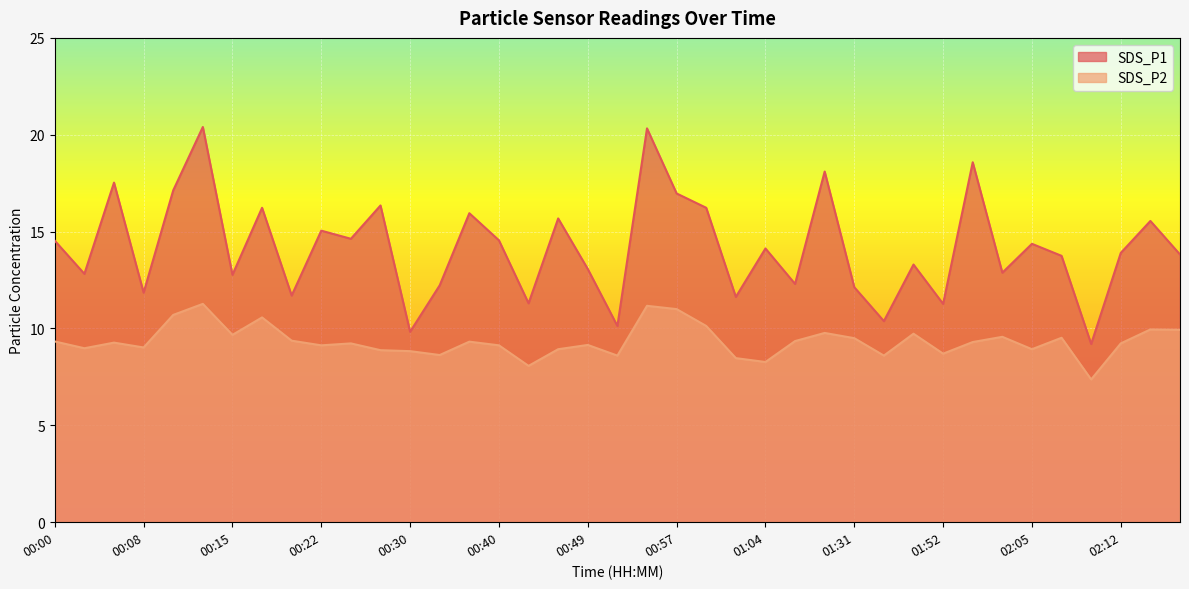

Reading right to left, transcribe all the data shown in this chart.

SDS_P1: 13.8	15.6	13.9	9.2	13.8	14.4	12.9	18.6	11.3	13.3	10.4	12.1	18.1	12.3	14.1	11.6	16.2	17.0	20.3	10.1	13.1	15.7	11.3	14.6	15.9	12.2	9.8	16.4	14.6	15.1	11.7	16.2	12.8	20.4	17.1	11.8	17.5	12.8	14.5
SDS_P2: 9.9	9.9	9.2	7.4	9.5	8.9	9.6	9.3	8.7	9.7	8.6	9.5	9.8	9.3	8.3	8.5	10.1	11.0	11.2	8.6	9.2	8.9	8.1	9.1	9.3	8.6	8.8	8.9	9.2	9.1	9.4	10.6	9.7	11.3	10.7	9.0	9.3	9.0	9.3